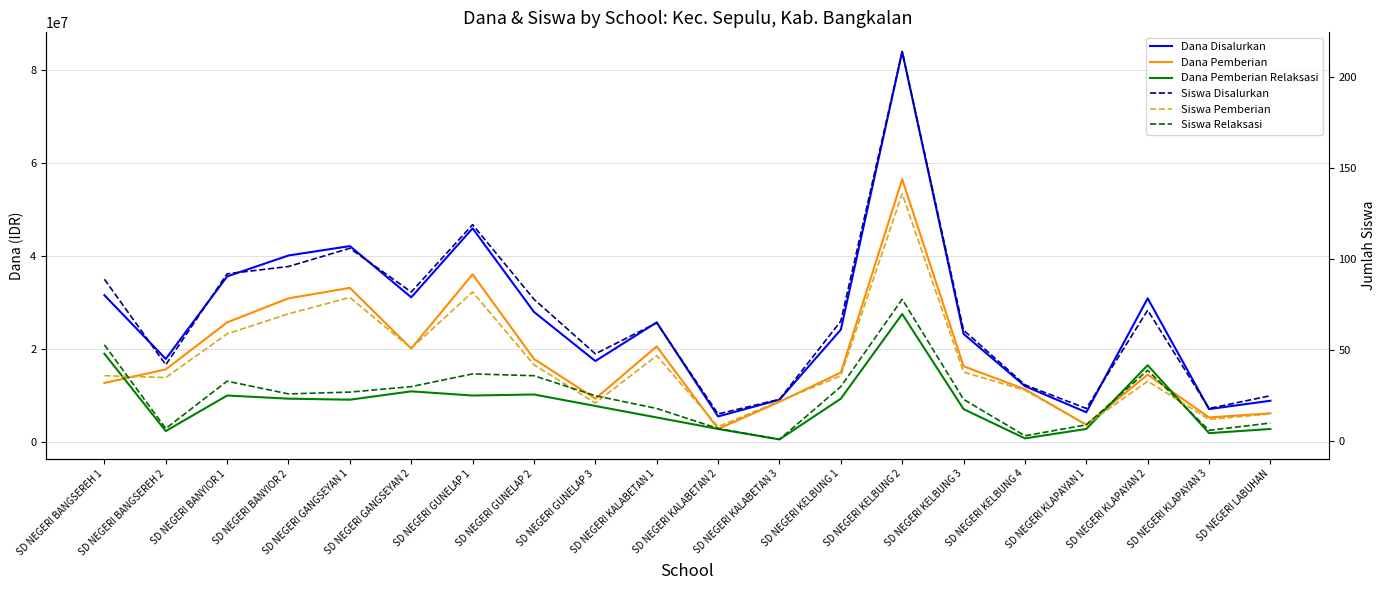

True or false: Siswa Pemberian has a value of 9 at SD NEGERI KLAPAYAN 1.

True